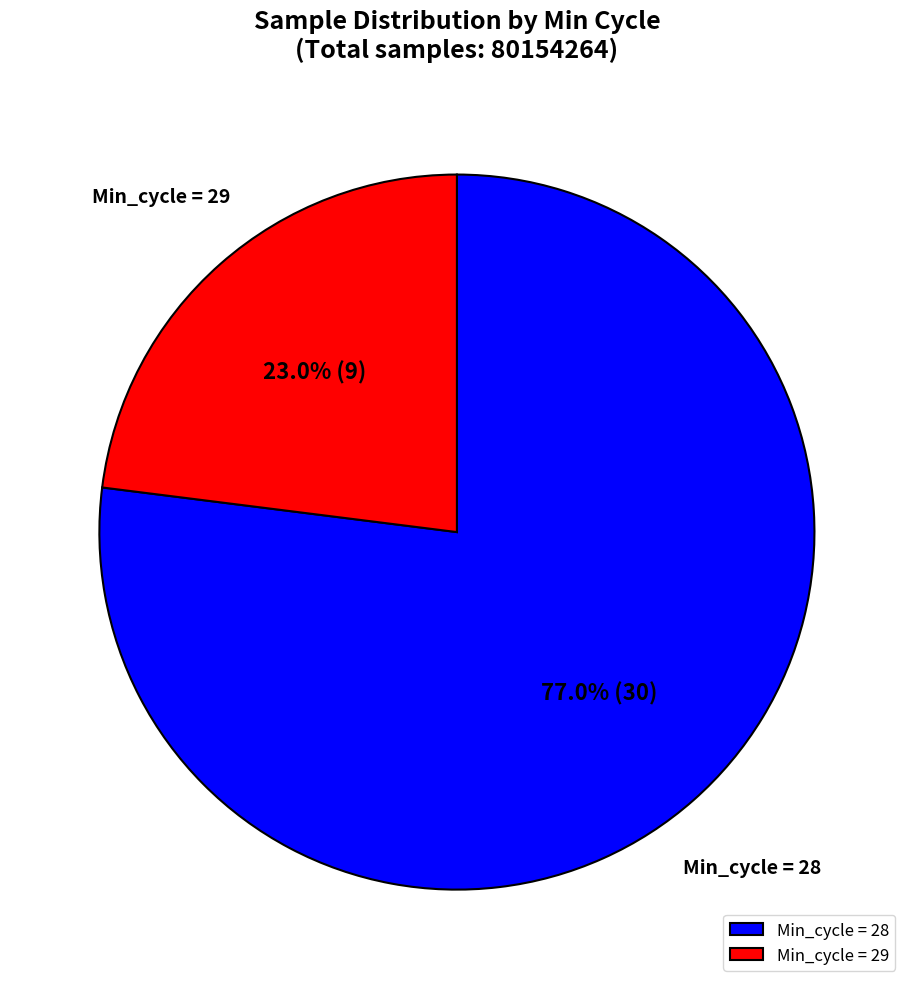

Combined, what portion of the pie is Min_cycle = 28 and Min_cycle = 29?

100.0%